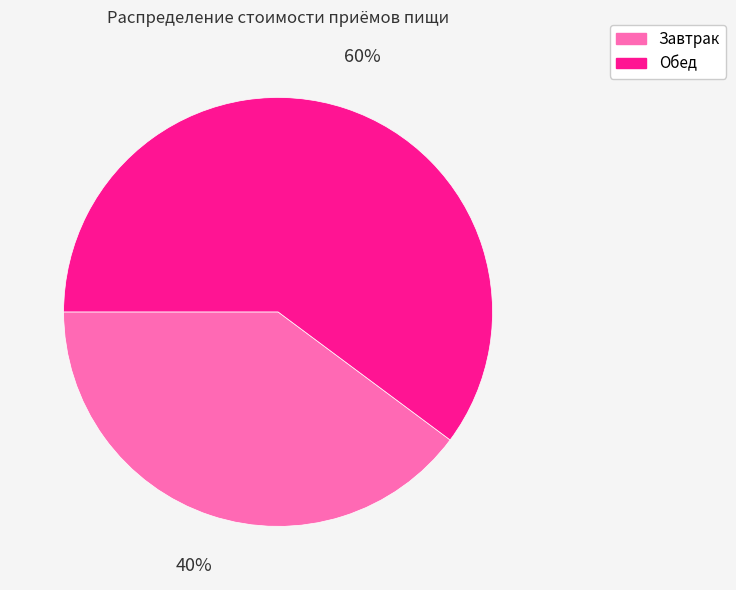

The Завтрак slice represents 31% of the pie. True or false?

False